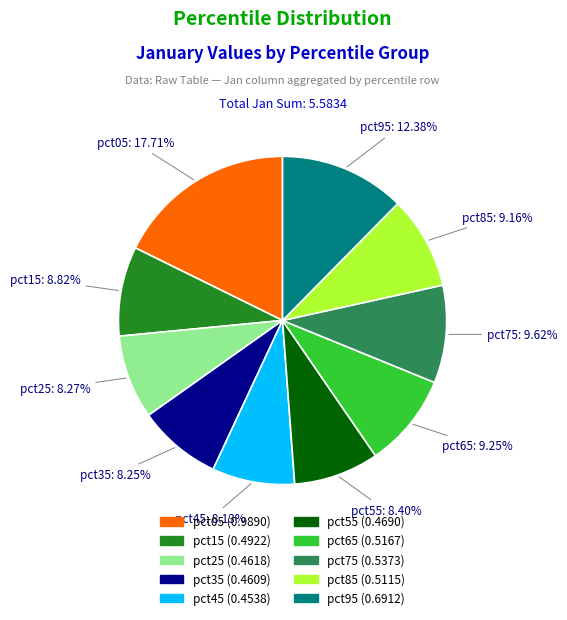

Do pct05 and pct75 together represent more than half of the pie?

No